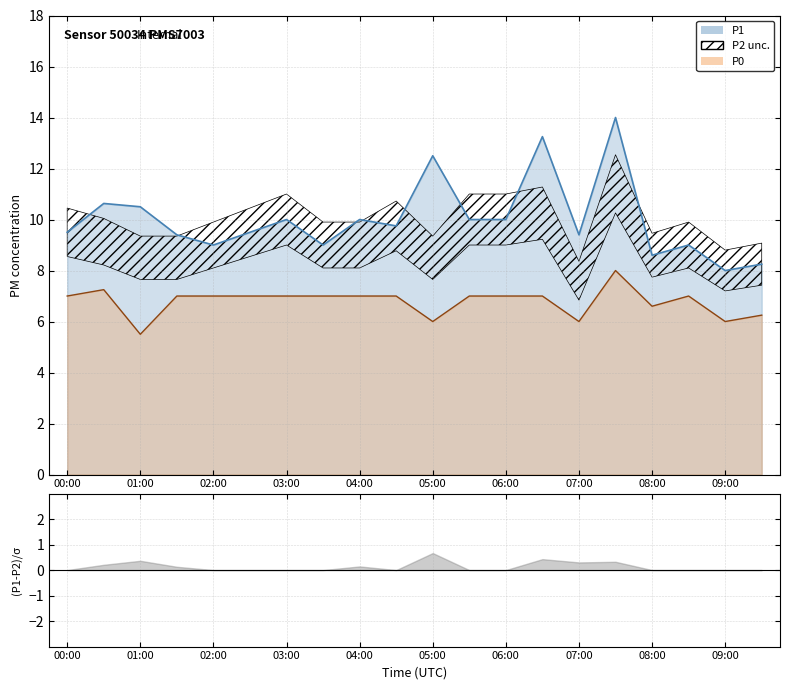

What is the average value of the P2 series?

9.6